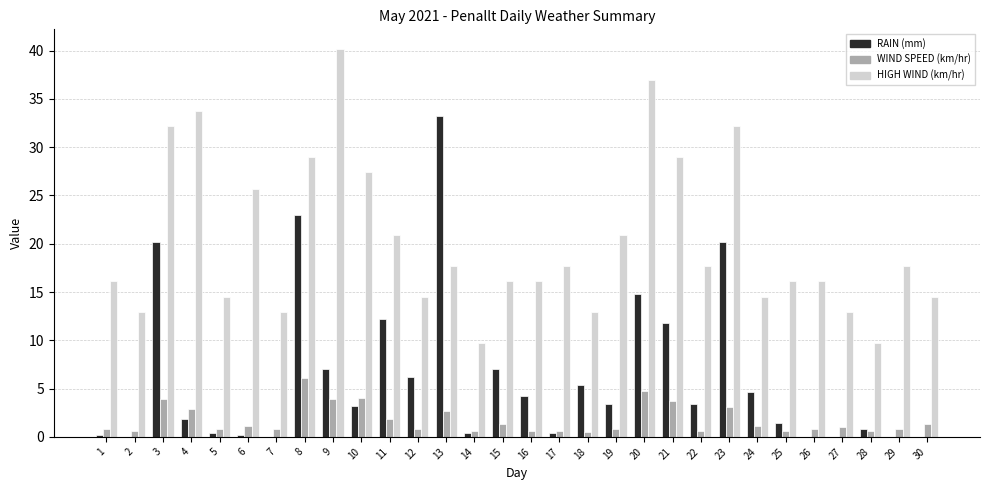

Does the chart contain stacked bars?

No